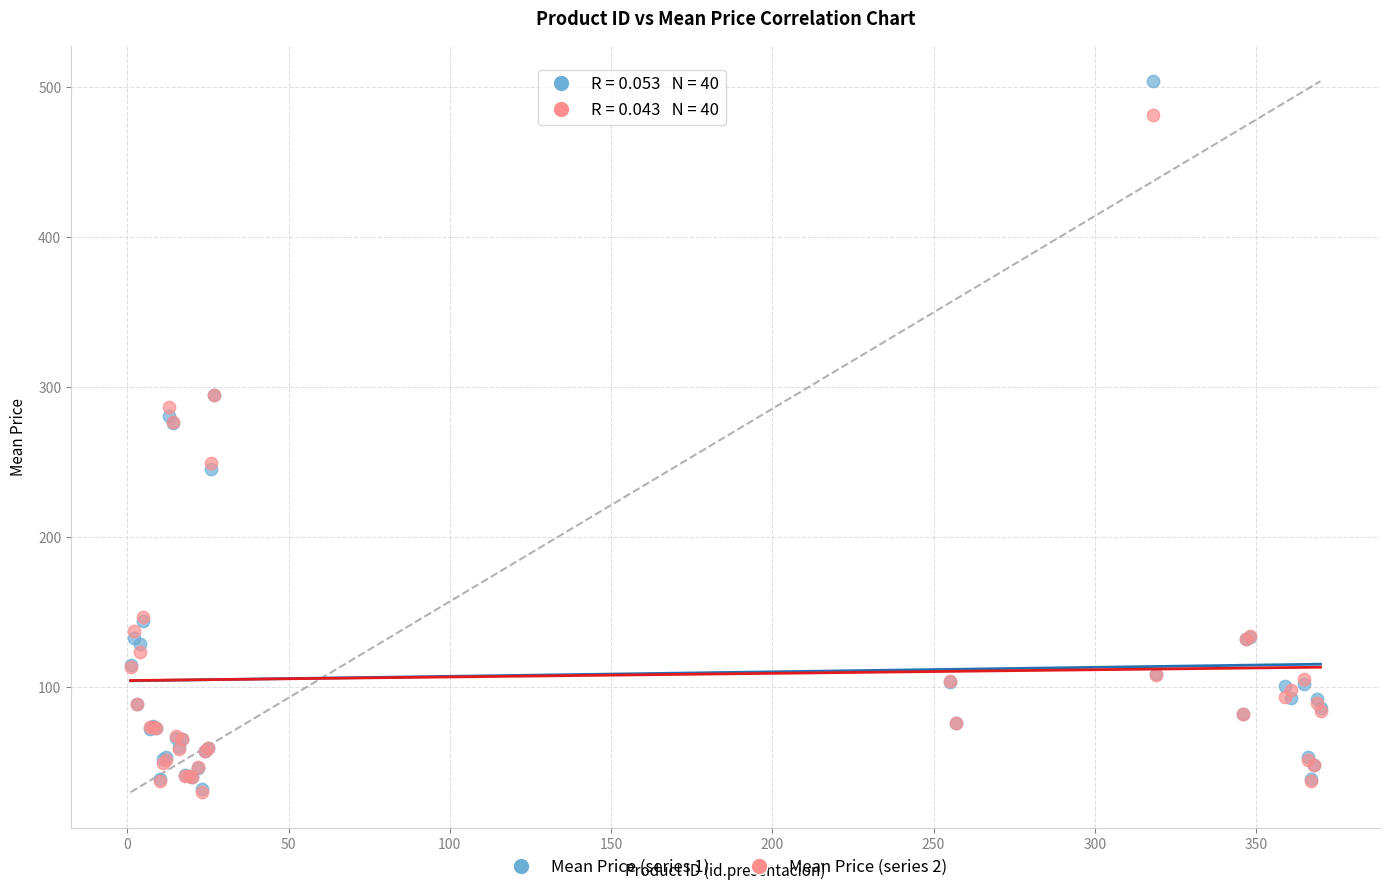

What are all the series names shown in the legend?

Mean Price (series 1), Mean Price (series 2)